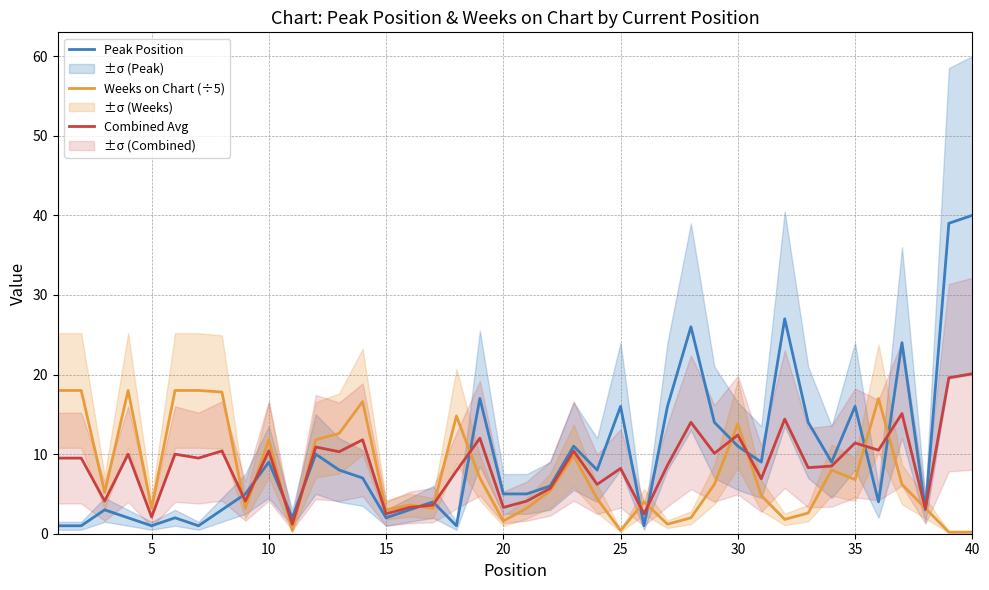

True or false: Combined Avg and Peak Position cross at least once.

True